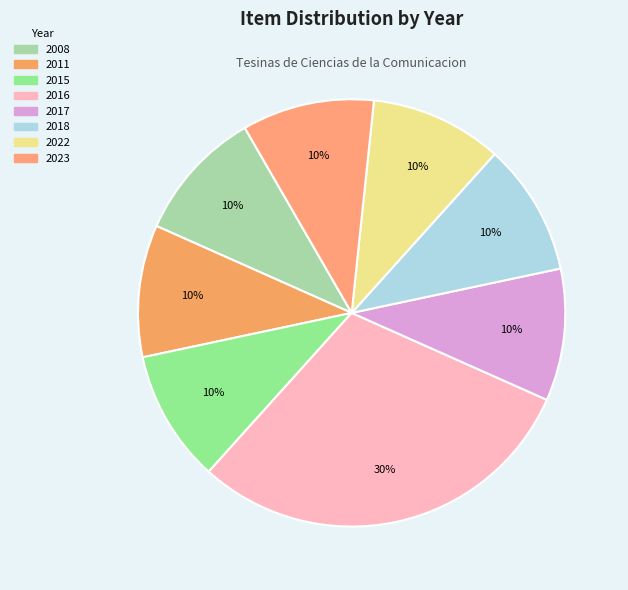

How many segments does this pie chart have?

8